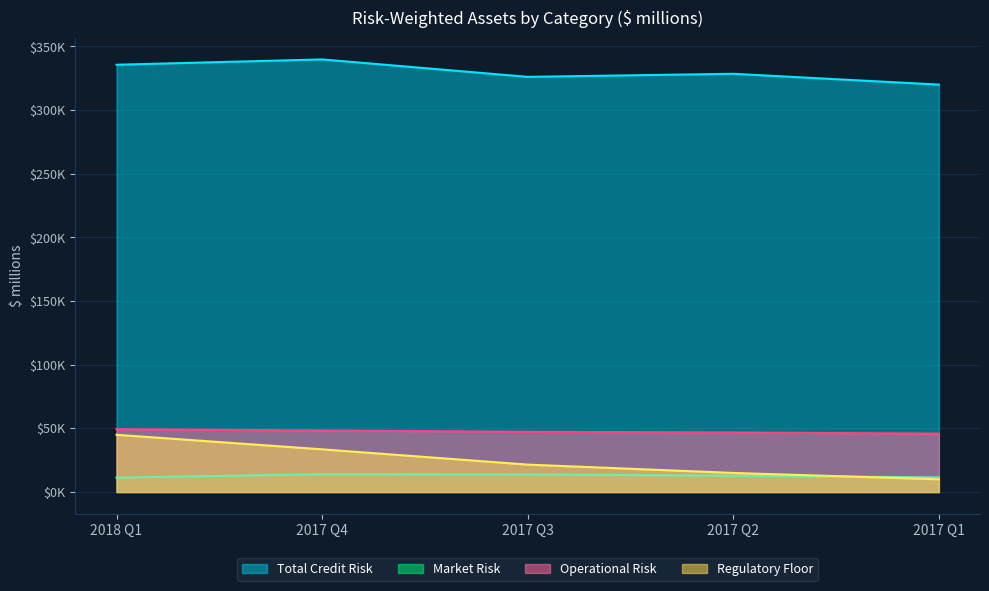

What position from the right is 2018 Q1?

5